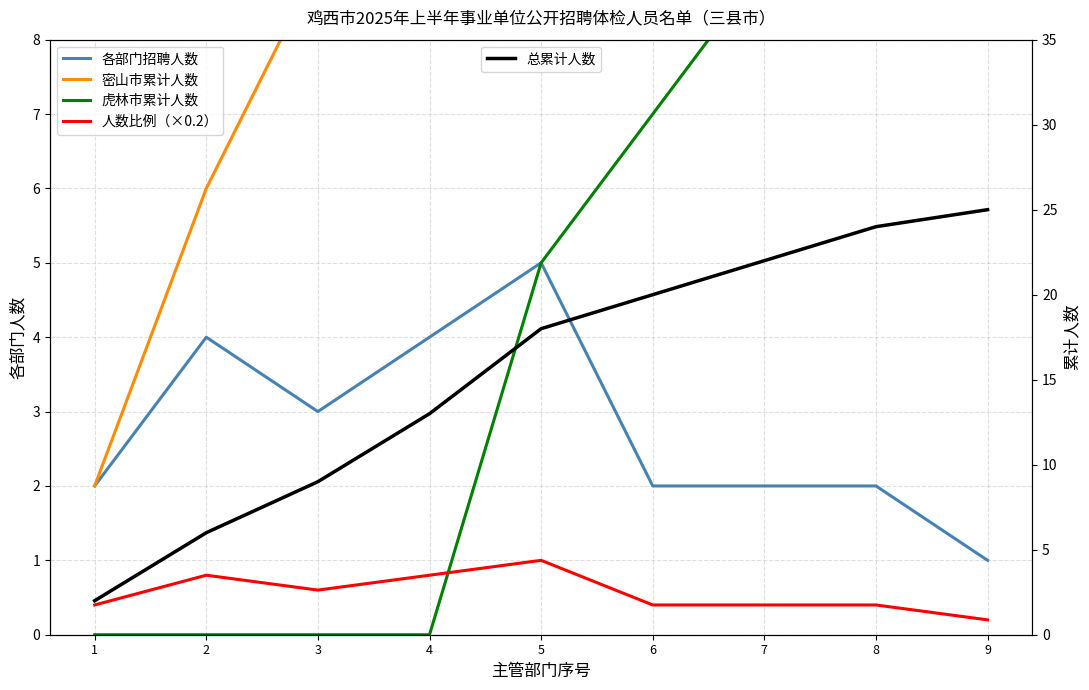

How many data points in 虎林市累计人数 are above 5?

4